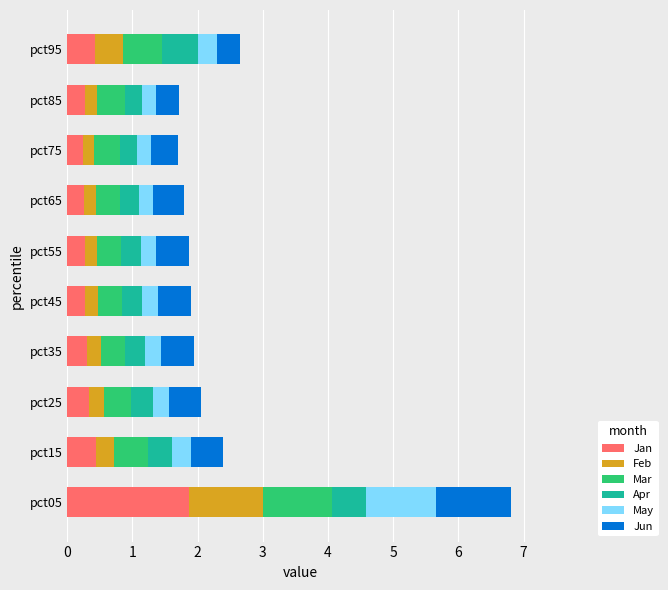

What is the sum of all Jan values?

4.7